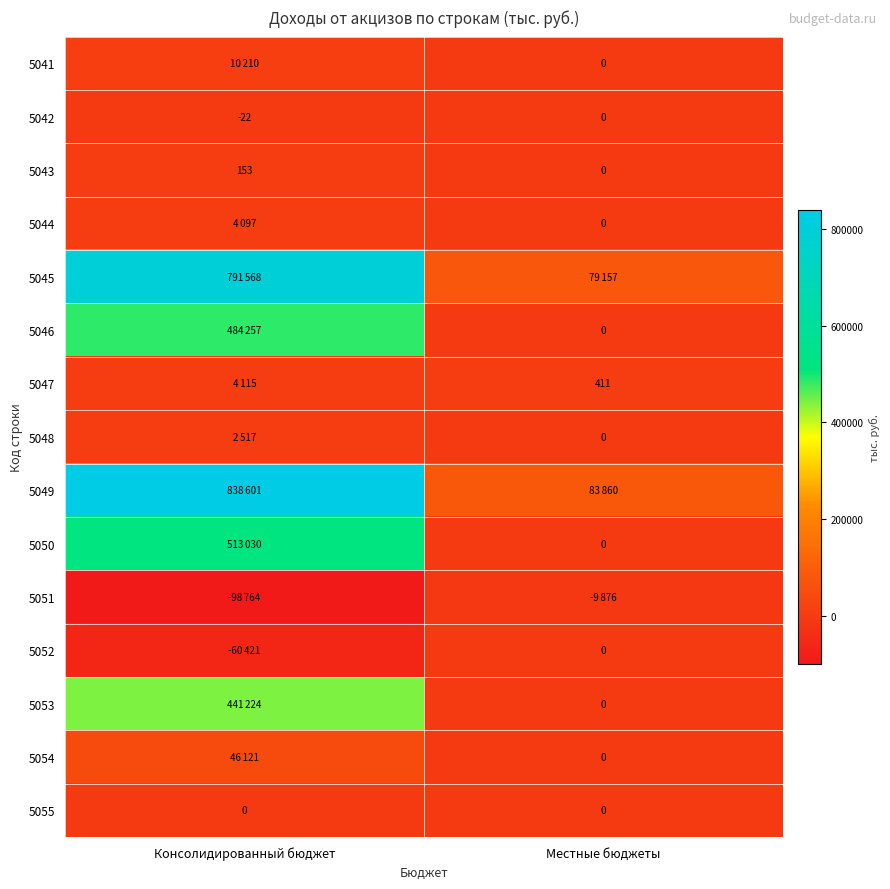

What is the difference between the maximum and minimum values in the 5043 series?

153